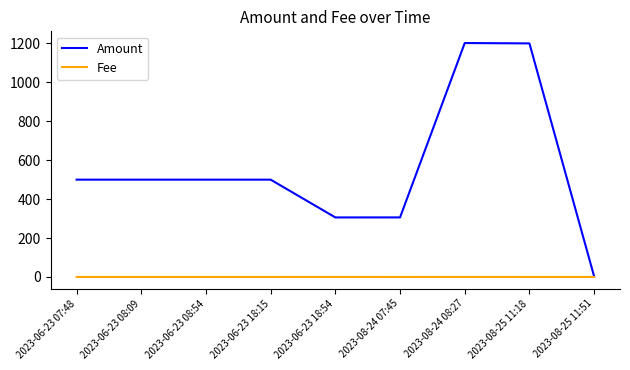

The Fee series shows 0.0 at 2023-08-24 07:45. True or false?

True